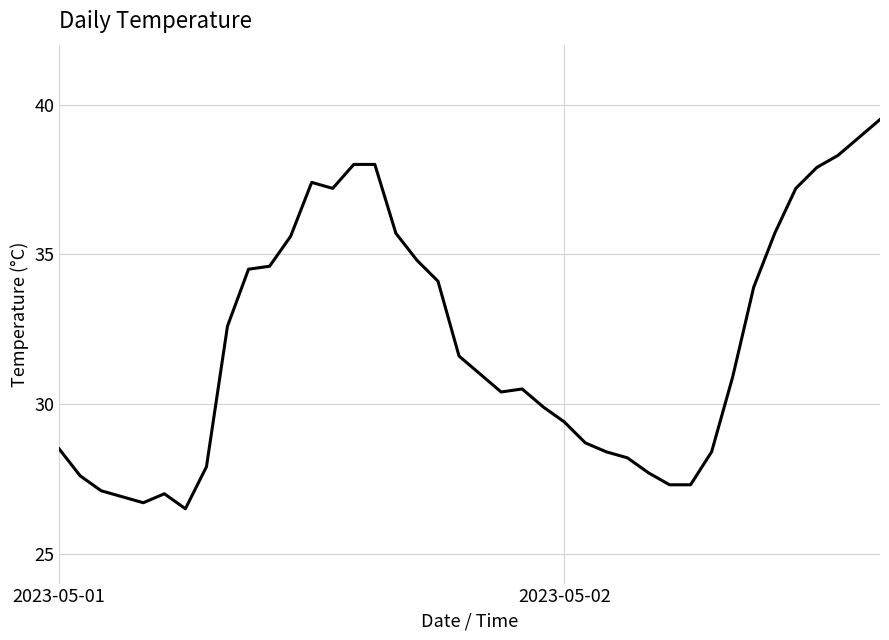

How many values are below 31?

20